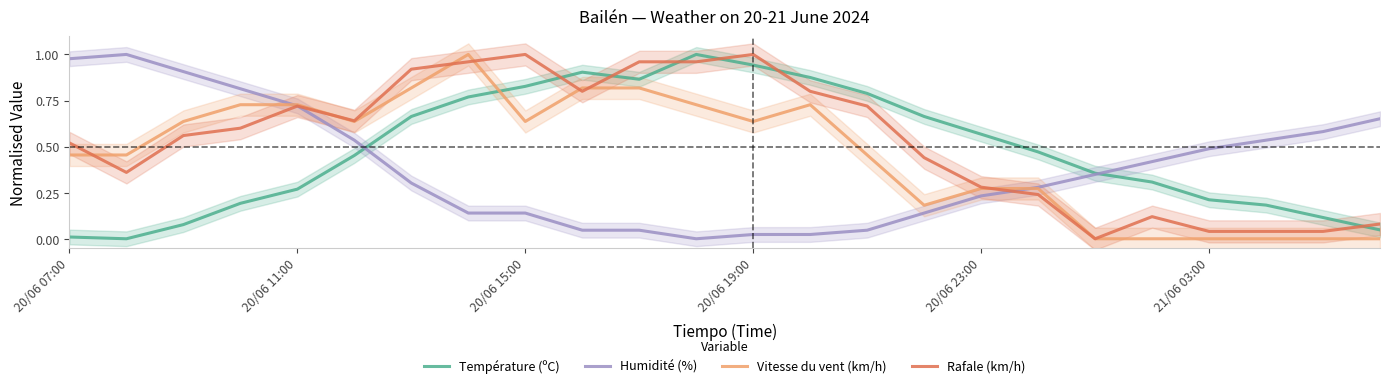

In Vitesse du vent (km/h), how many points are higher than both neighbors (excluding endpoints)?

2